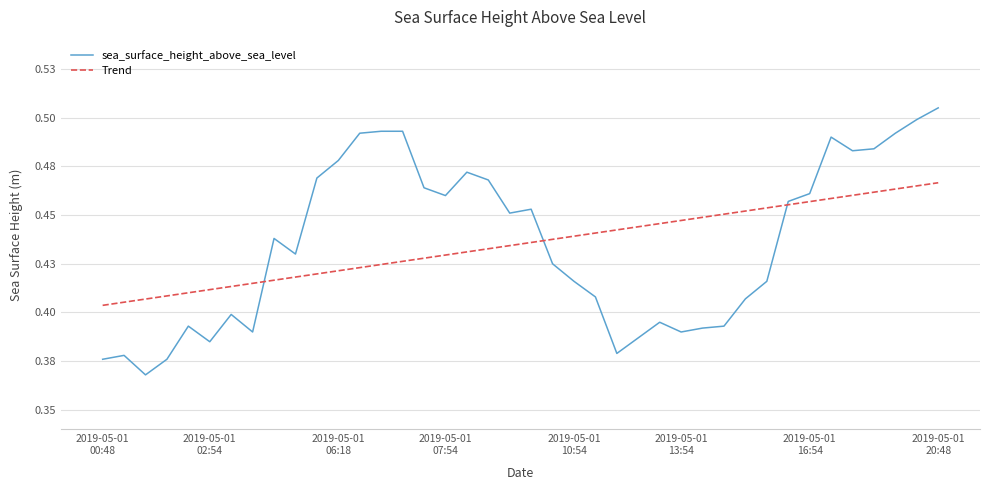

Which series has the largest range (max minus min)?

sea_surface_height_above_sea_level